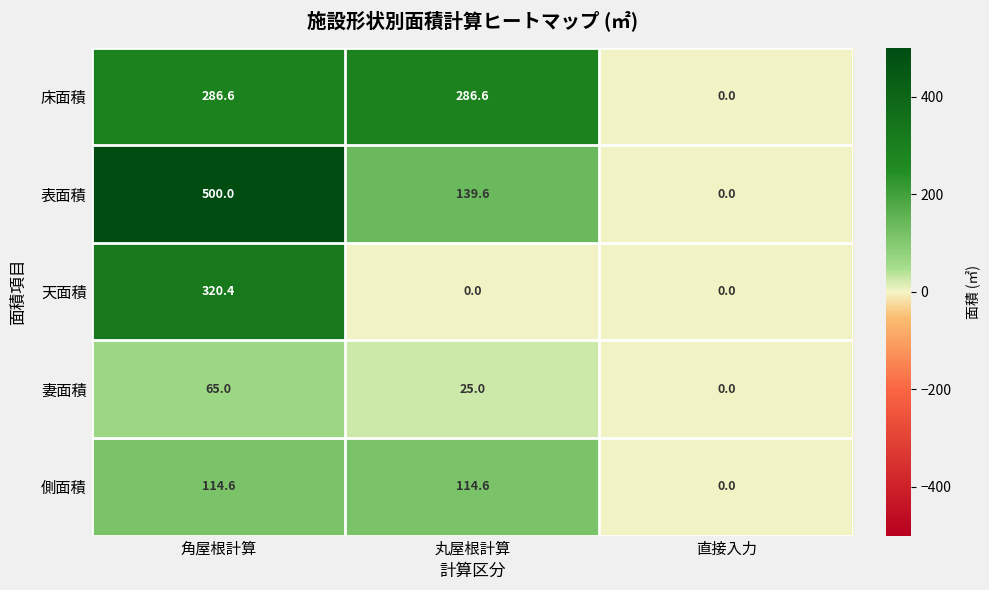

What is the sum of all 側面積 values?

229.2